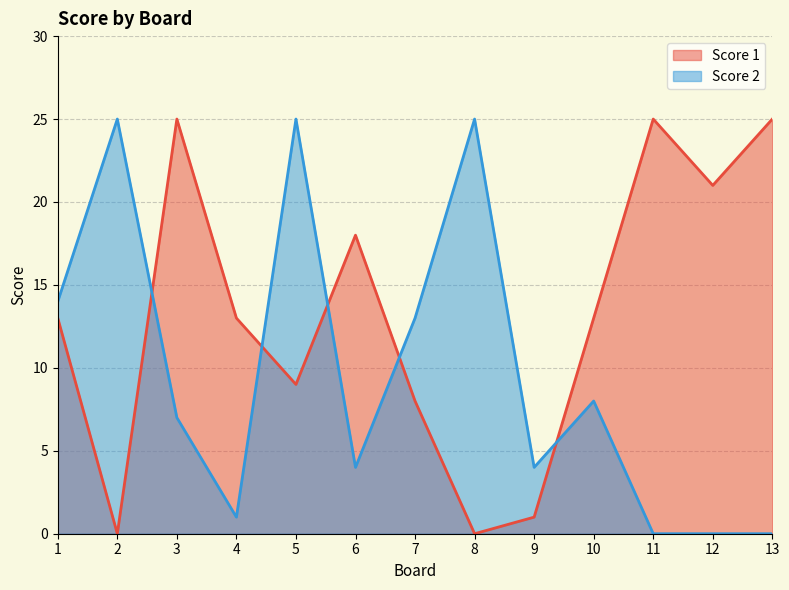

In Score 1, how many points are lower than both neighbors (excluding endpoints)?

4